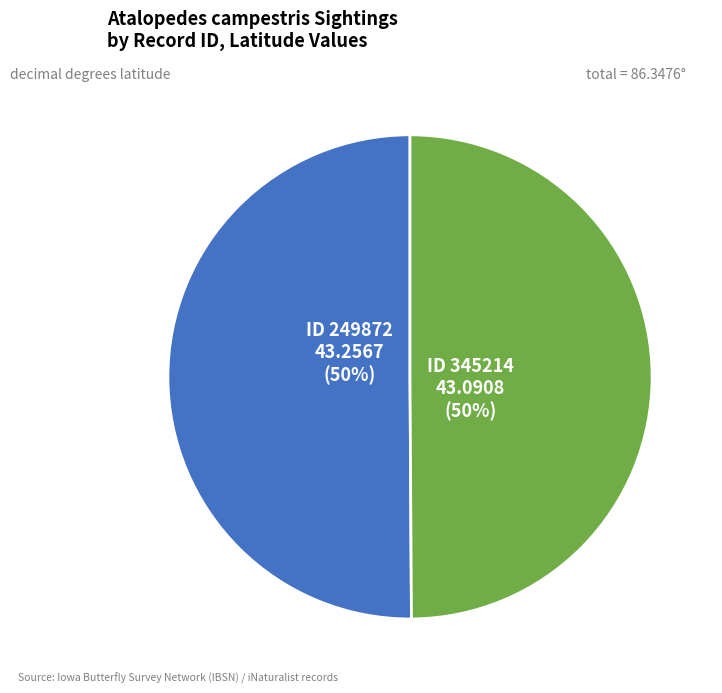

Do ID 345214 and ID 249872 together represent more than half of the pie?

Yes